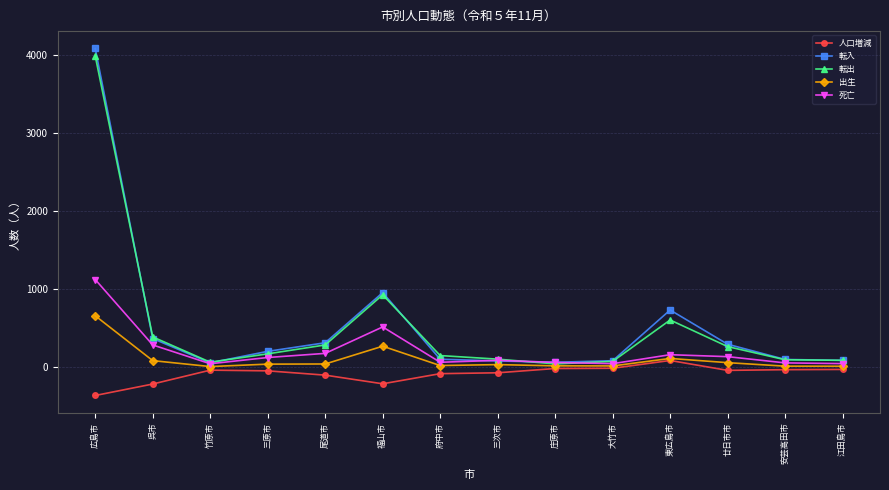

Where is the first local maximum for 転入?

福山市